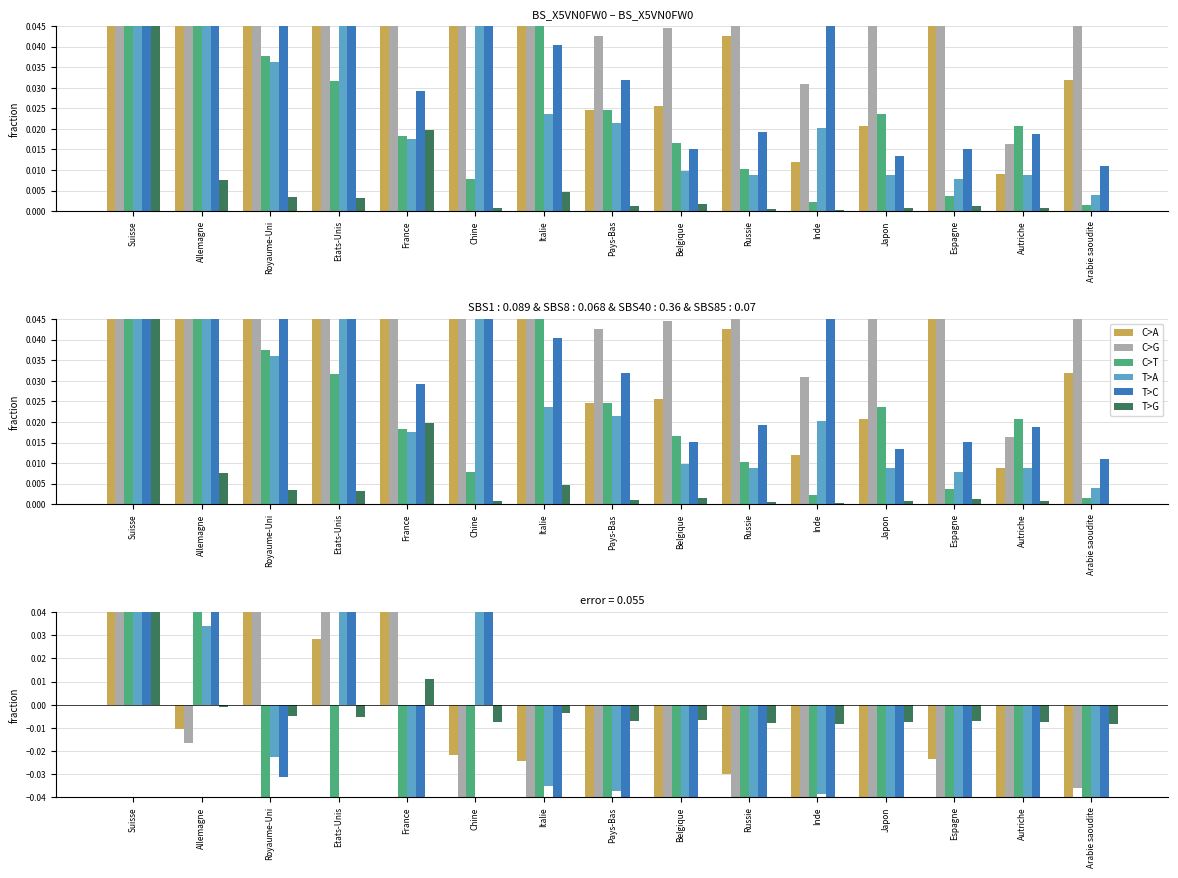

Reading left to right, list all the values displayed in this chart.

C>A: Suisse=0.2	Allemagne=-0.0	Royaume-Uni=0.1	Etats-Unis=0.0	France=0.1	Chine=-0.0	Italie=-0.0	Pays-Bas=-0.0	Belgique=-0.0	Russie=-0.0	Inde=-0.1	Japon=-0.1	Espagne=-0.0	Autriche=-0.1	Arabie saoudite=-0.0
C>G: Suisse=0.4	Allemagne=-0.0	Royaume-Uni=0.1	Etats-Unis=0.1	France=0.1	Chine=-0.1	Italie=-0.0	Pays-Bas=-0.1	Belgique=-0.1	Russie=-0.0	Inde=-0.1	Japon=-0.1	Espagne=-0.0	Autriche=-0.1	Arabie saoudite=-0.0
C>T: Suisse=1.0	Allemagne=0.2	Royaume-Uni=-0.1	Etats-Unis=-0.1	France=-0.1	Chine=-0.1	Italie=-0.1	Pays-Bas=-0.1	Belgique=-0.1	Russie=-0.1	Inde=-0.1	Japon=-0.1	Espagne=-0.1	Autriche=-0.1	Arabie saoudite=-0.1
T>A: Suisse=0.3	Allemagne=0.0	Royaume-Uni=-0.0	Etats-Unis=0.0	France=-0.0	Chine=0.1	Italie=-0.0	Pays-Bas=-0.0	Belgique=-0.0	Russie=-0.0	Inde=-0.0	Japon=-0.0	Espagne=-0.1	Autriche=-0.0	Arabie saoudite=-0.1
T>C: Suisse=0.6	Allemagne=0.1	Royaume-Uni=-0.0	Etats-Unis=0.1	France=-0.1	Chine=0.0	Italie=-0.1	Pays-Bas=-0.1	Belgique=-0.1	Russie=-0.1	Inde=-0.1	Japon=-0.1	Espagne=-0.1	Autriche=-0.1	Arabie saoudite=-0.1
T>G: Suisse=0.1	Allemagne=-0.0	Royaume-Uni=-0.0	Etats-Unis=-0.0	France=0.0	Chine=-0.0	Italie=-0.0	Pays-Bas=-0.0	Belgique=-0.0	Russie=-0.0	Inde=-0.0	Japon=-0.0	Espagne=-0.0	Autriche=-0.0	Arabie saoudite=-0.0